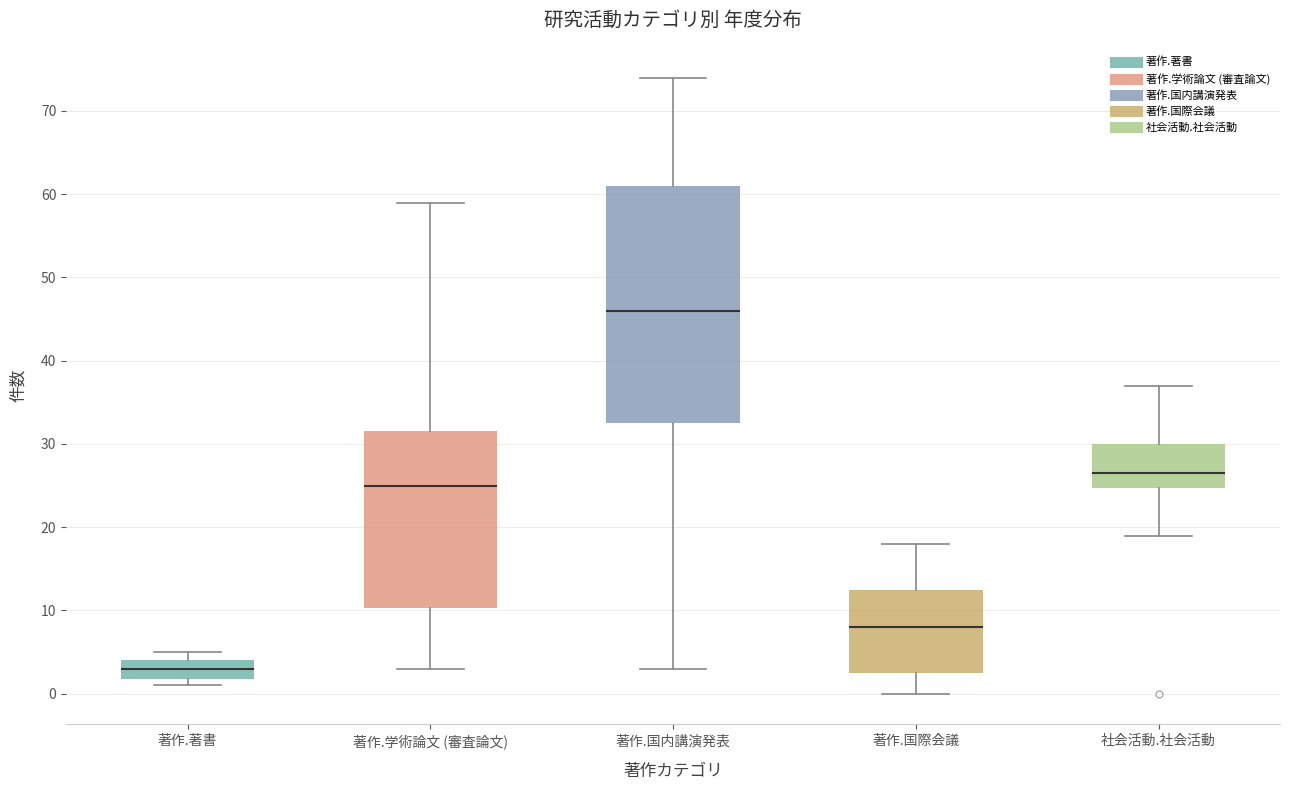

Reading left to right, transcribe this box plot: for each box, give where its median line is, the range the box spans, and where its two whiskers end, as read against the y-axis. The values are not printed on the chart, so give them approximately, as read against the axis.

著作.著書: median 3, box 2 to 4, whiskers 1 to 5
著作.学術論文 (審査論文): median 25, box 10 to 32, whiskers 3 to 59
著作.国内講演発表: median 46, box 33 to 61, whiskers 3 to 74
著作.国際会議: median 8, box 3 to 13, whiskers 0 to 18
社会活動.社会活動: median 27, box 25 to 30, whiskers 19 to 37